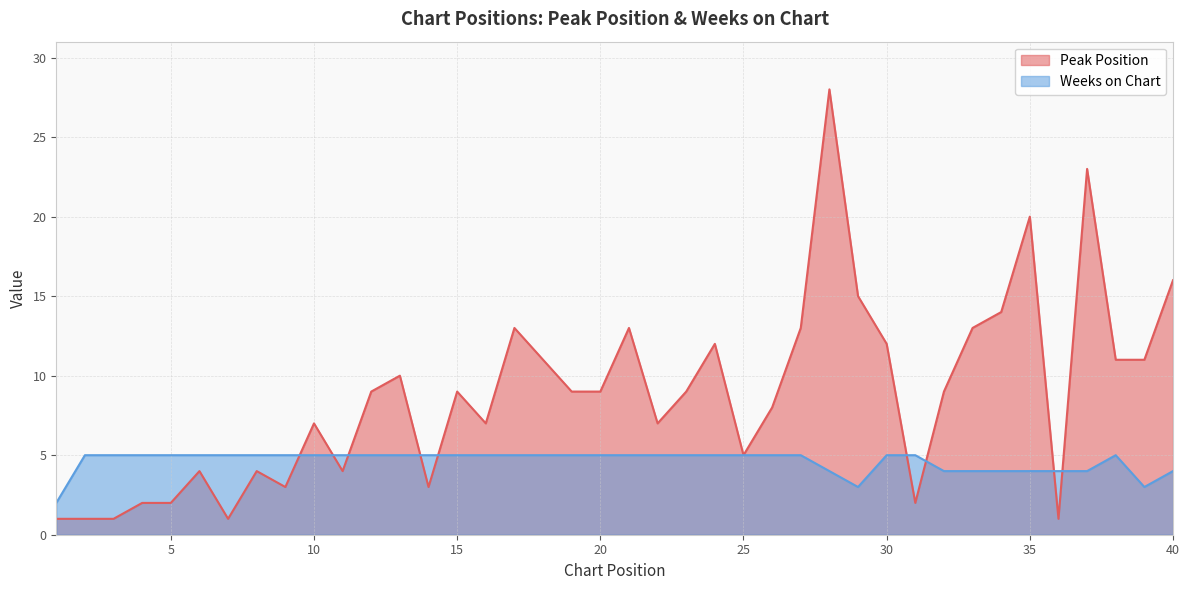

How many Weeks on Chart values are between 4 and 5?

37